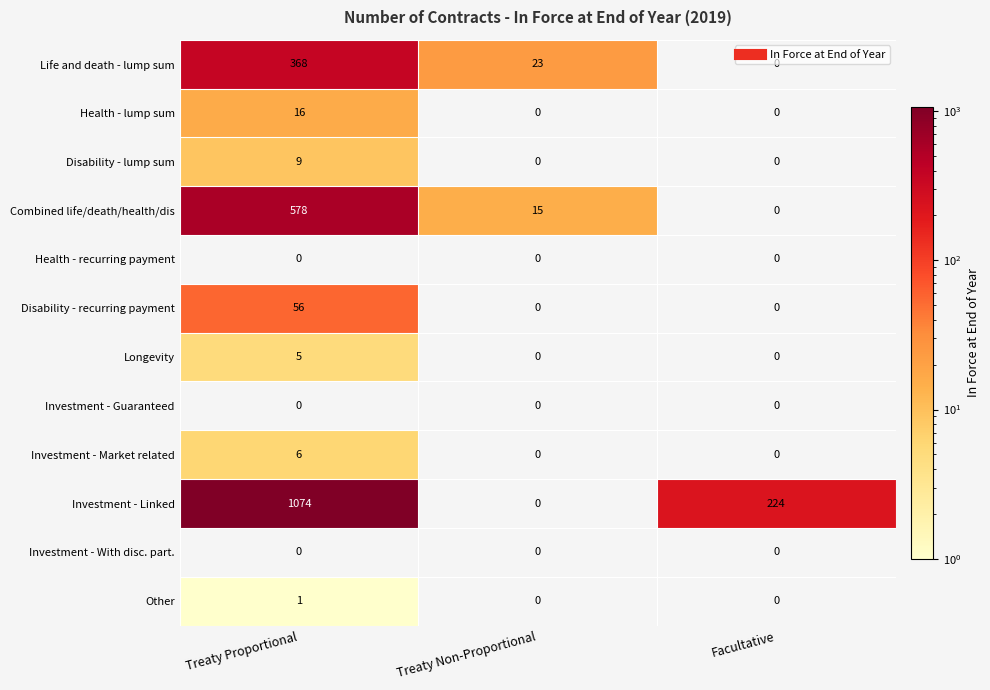

Which series changed the most between Treaty Proportional and Treaty Non-Proportional?

Investment - Linked